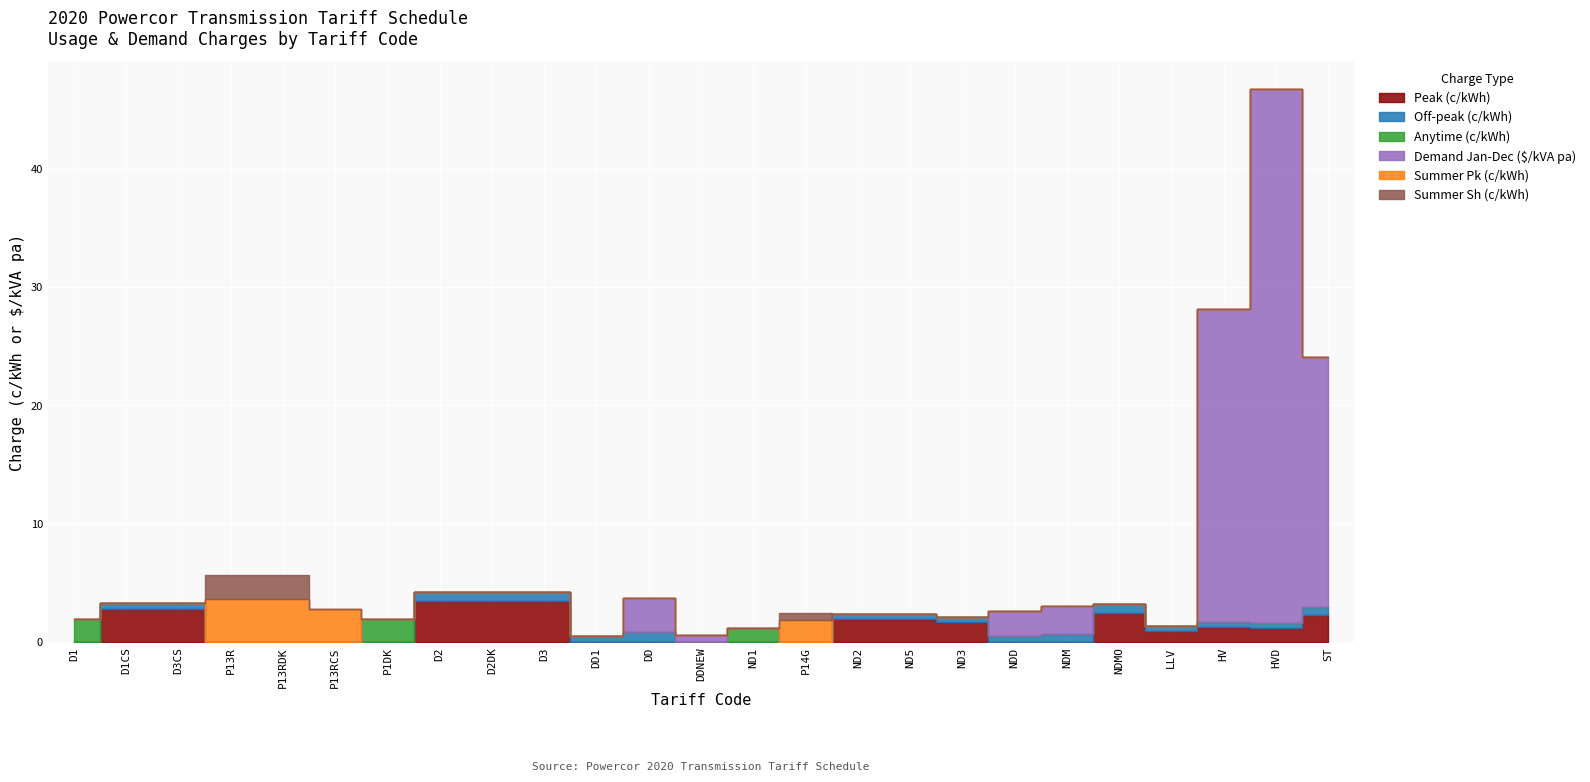

Which series has the widest spread of values?

Demand Jan-Dec ($/kVA pa)